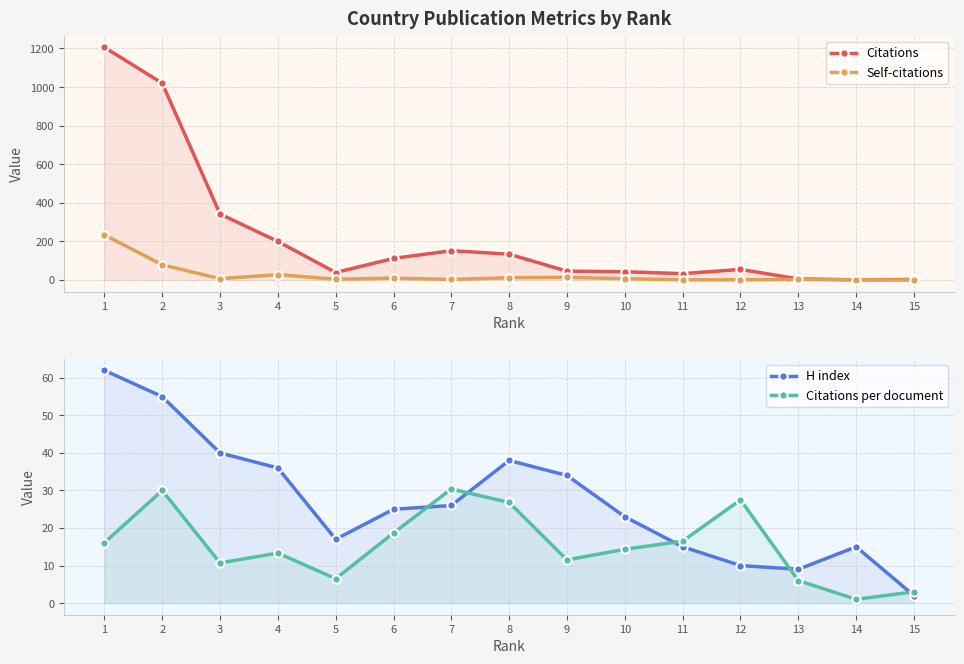

What is the sum of the Citations per document values at 7 and 12?

57.9